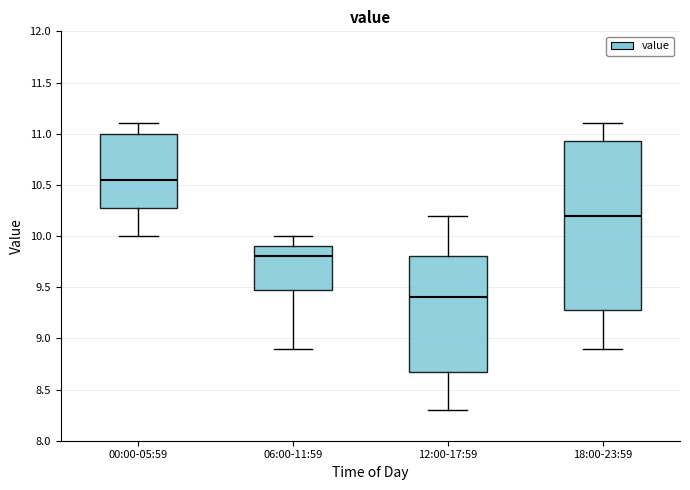

Reading left to right, transcribe this box plot: for each box, give where its median line is, the range the box spans, and where its two whiskers end, as read against the y-axis. The values are not printed on the chart, so give them approximately, as read against the axis.

00:00-05:59: median 10.55, box 10.30 to 11.00, whiskers 10.00 to 11.10
06:00-11:59: median 9.80, box 9.50 to 9.90, whiskers 8.90 to 10.00
12:00-17:59: median 9.40, box 8.70 to 9.80, whiskers 8.30 to 10.20
18:00-23:59: median 10.20, box 9.30 to 10.95, whiskers 8.90 to 11.10